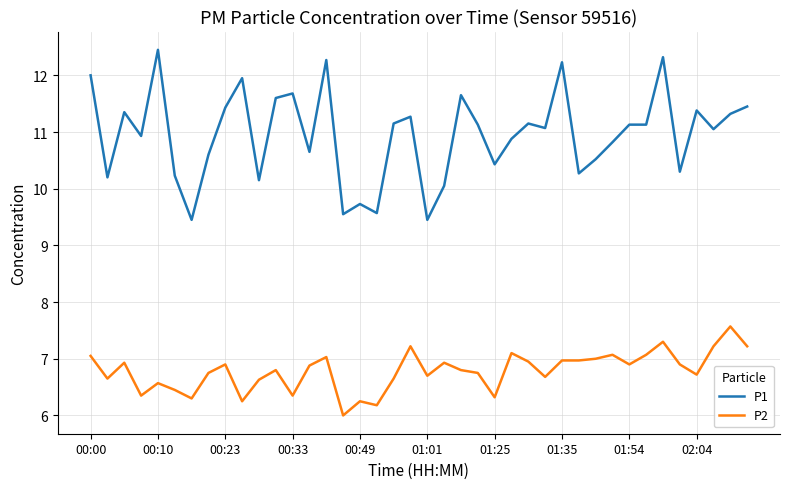

How many values in the P1 series are below 11?

18